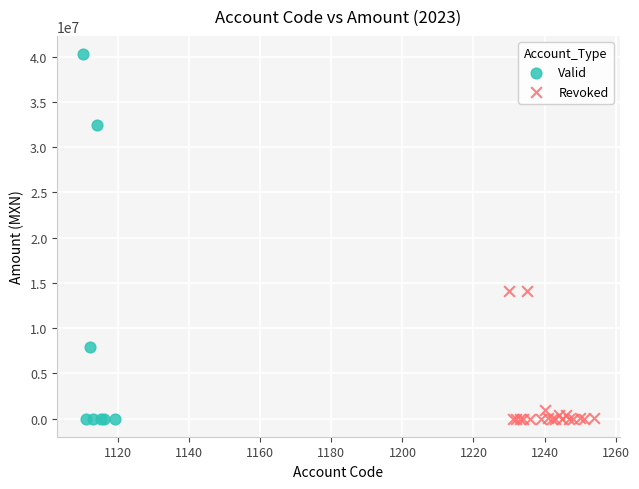

Which series has the largest Y range (max minus min)?

Valid